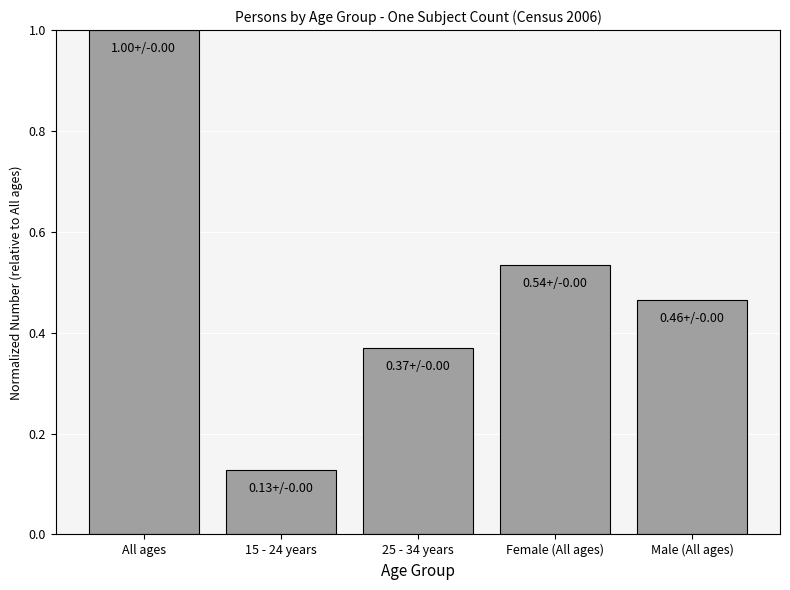

List the labels in order of value, smallest first.

15 - 24 years, 25 - 34 years, Male (All ages), Female (All ages), All ages